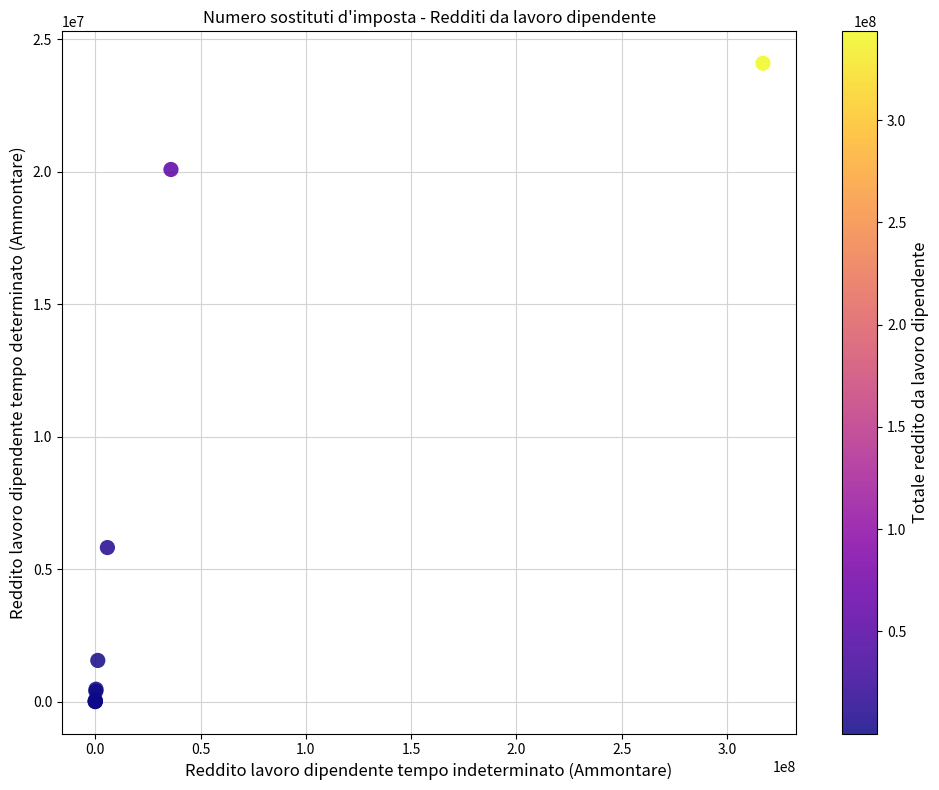

What Y value in the scatter plot is closest to 12047866?

5814665